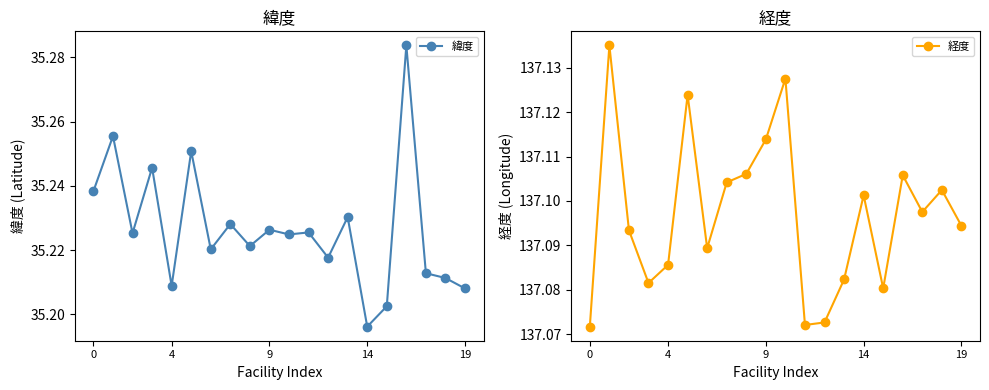

What is the minimum value for 緯度?

35.2